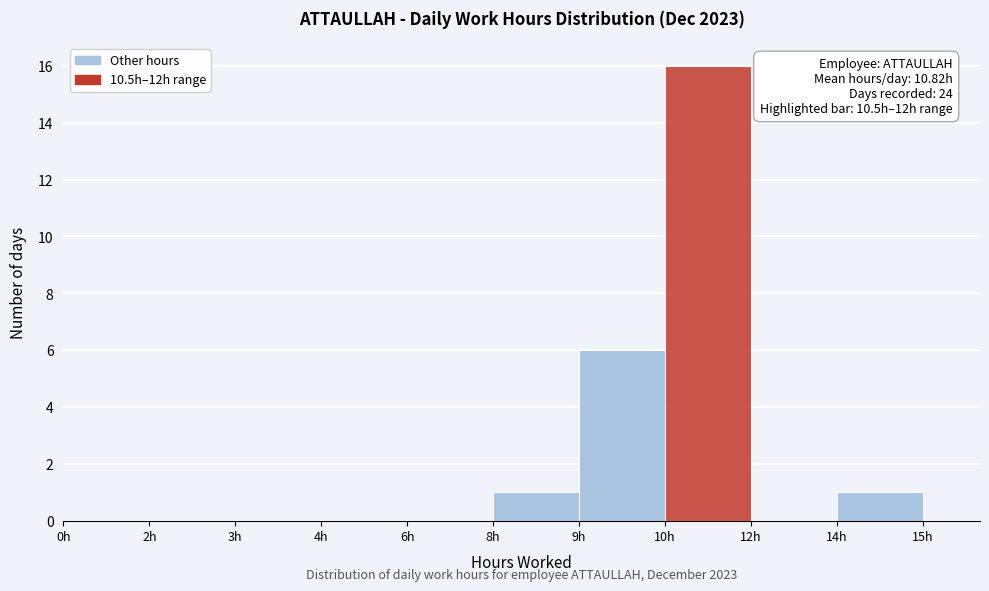

Reading right to left, extract all data points from this chart.

14h=1	12h=0	10h=16	9h=6	8h=1	6h=0	4h=0	3h=0	2h=0	0h=0